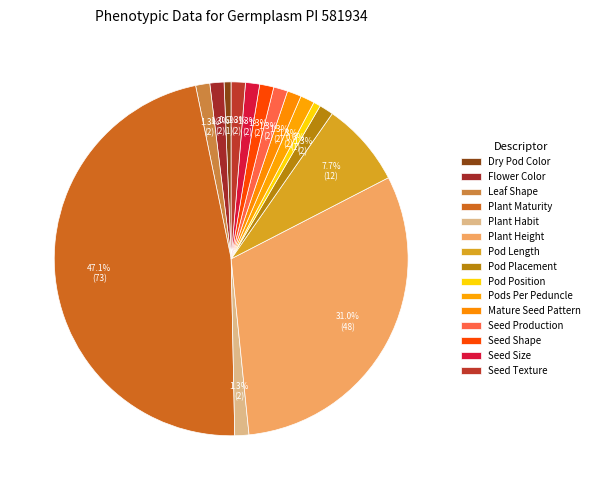

To the nearest percent, what is the combined percentage of Mature Seed Pattern and Leaf Shape?

3%